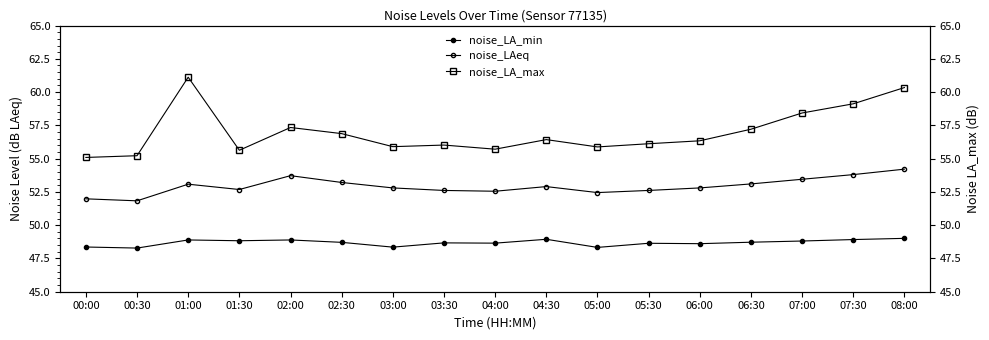

Rank the categories by noise_LA_max value from highest to lowest.

01:00, 08:00, 07:30, 07:00, 02:00, 06:30, 02:30, 04:30, 06:00, 05:30, 03:30, 03:00, 05:00, 04:00, 01:30, 00:30, 00:00